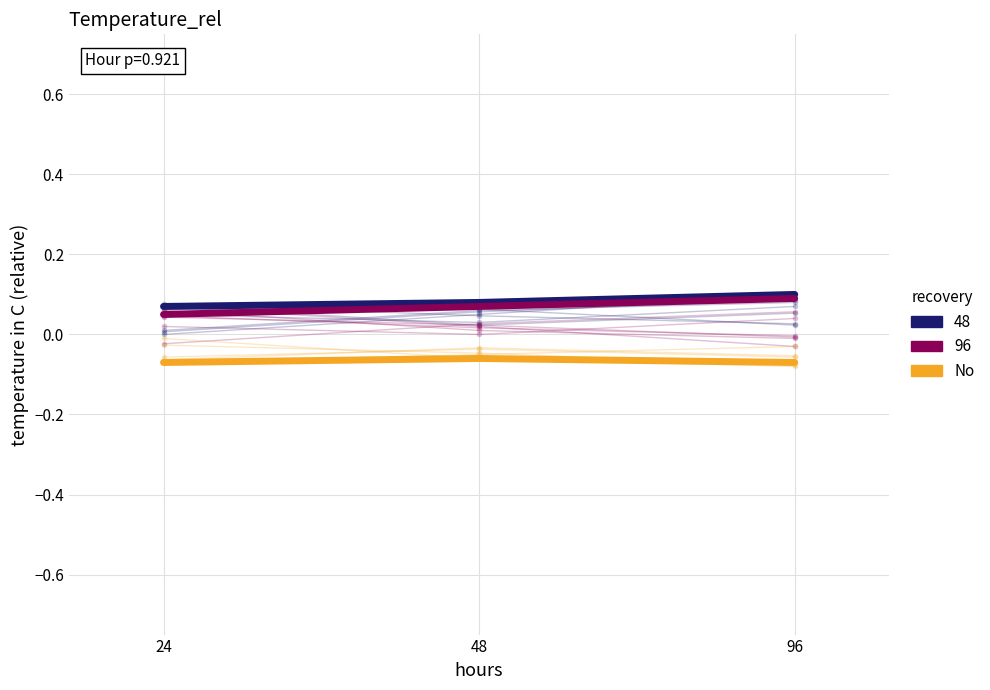

At which label is the value closest to 0?

48